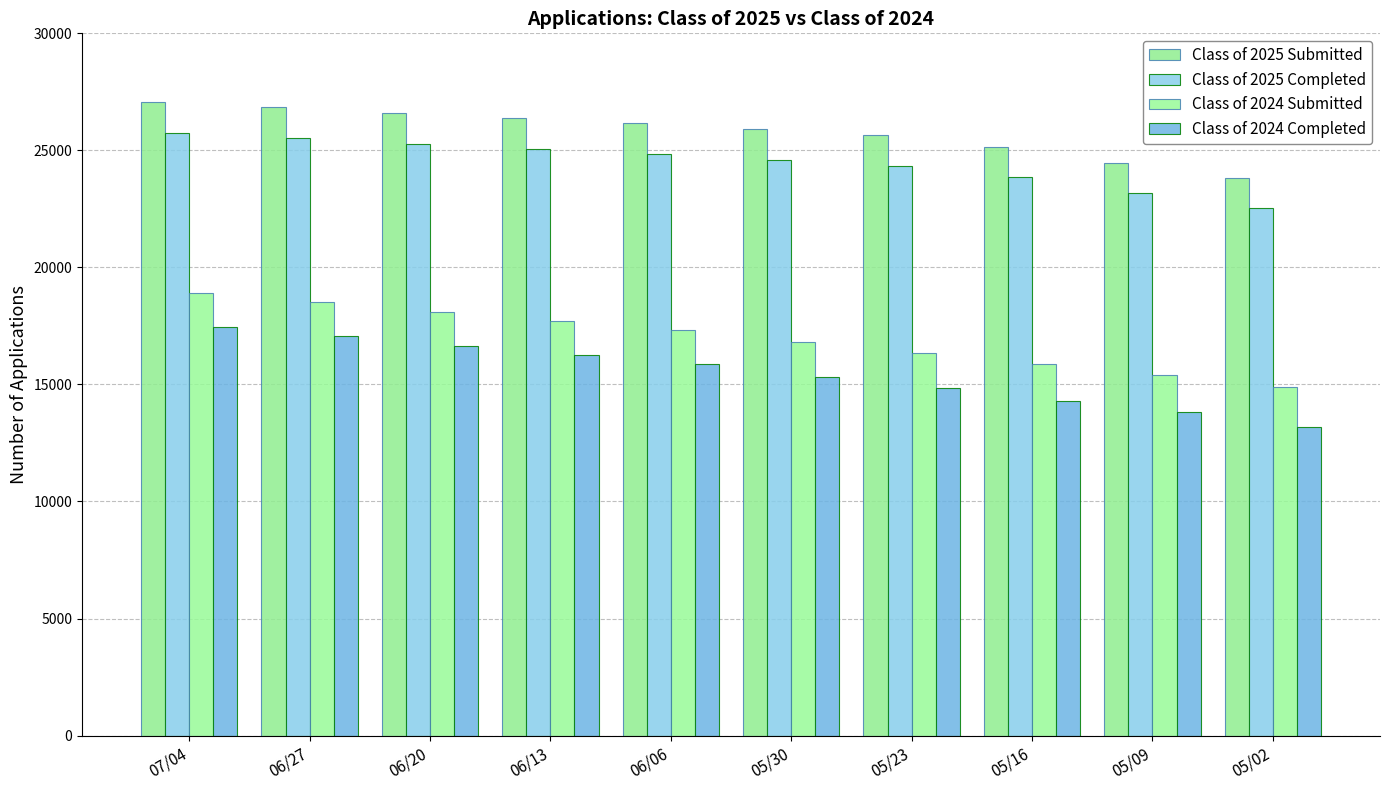

How many distinct data groups are displayed?

4